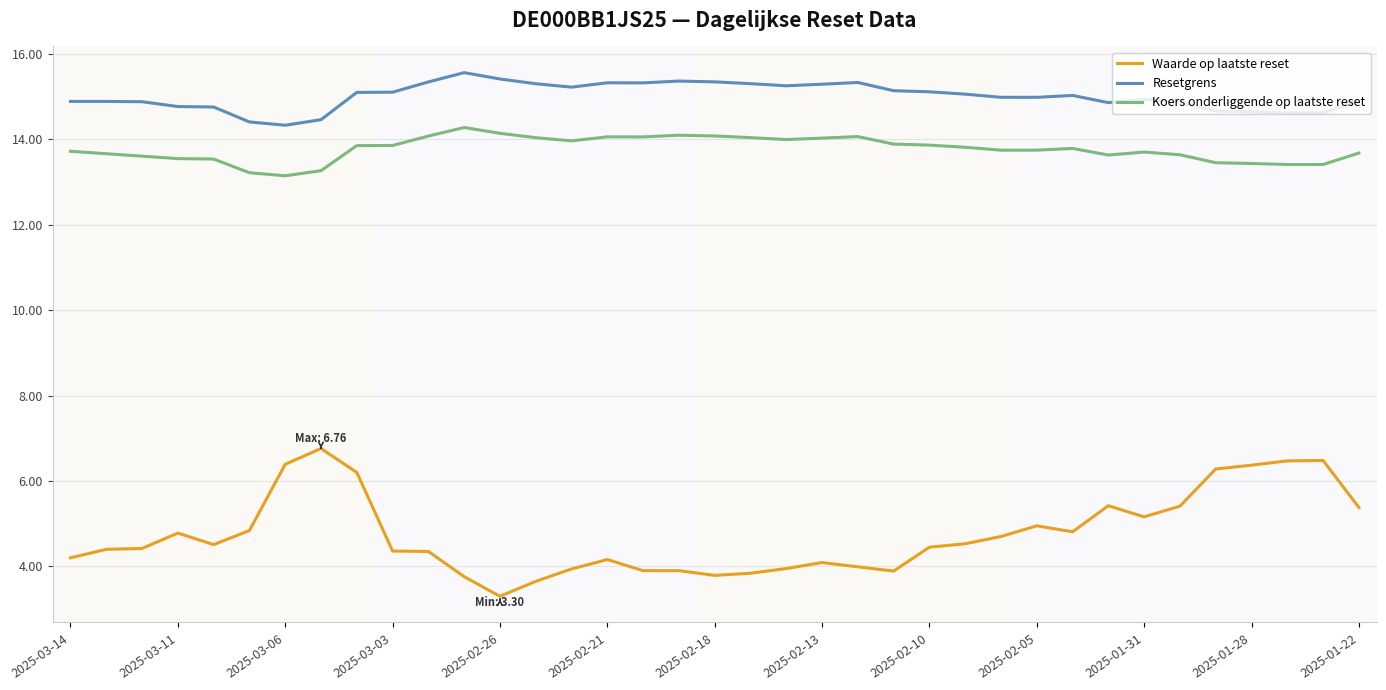

List the labels in order of Resetgrens value, largest first.

2025-02-27, 2025-02-26, 2025-02-19, 2025-02-18, 2025-02-28, 2025-02-12, 2025-02-21, 2025-02-20, 2025-02-17, 2025-02-25, 2025-02-13, 2025-02-14, 2025-02-24, 2025-02-11, 2025-02-10, 2025-03-03, 2025-03-04, 2025-02-07, 2025-02-04, 2025-02-06, 2025-02-05, 2025-01-31, 2025-01-22, 2025-03-14, 2025-03-13, 2025-03-12, 2025-01-30, 2025-02-03, 2025-03-11, 2025-03-10, 2025-01-29, 2025-01-28, 2025-01-27, 2025-01-24, 2025-03-05, 2025-03-07, 2025-03-06